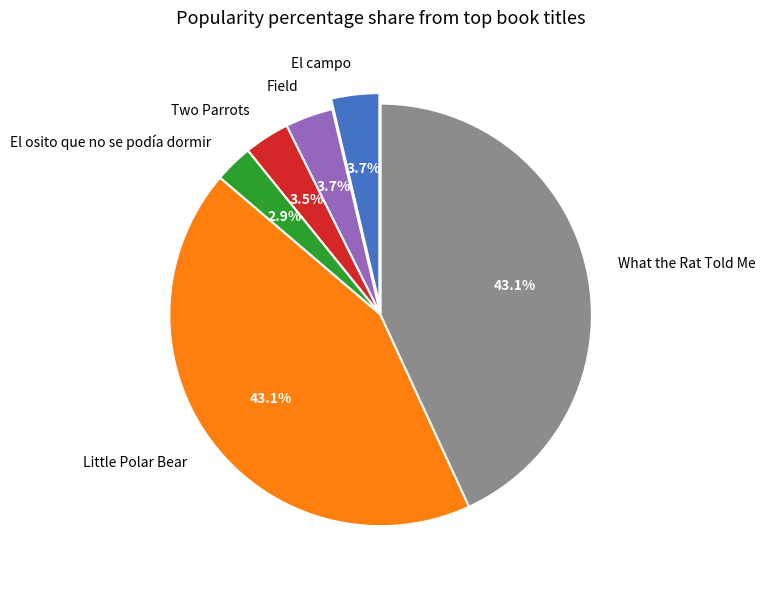

To the nearest percent, what is the combined percentage of What the Rat Told Me and El osito que no se podía dormir?

46%